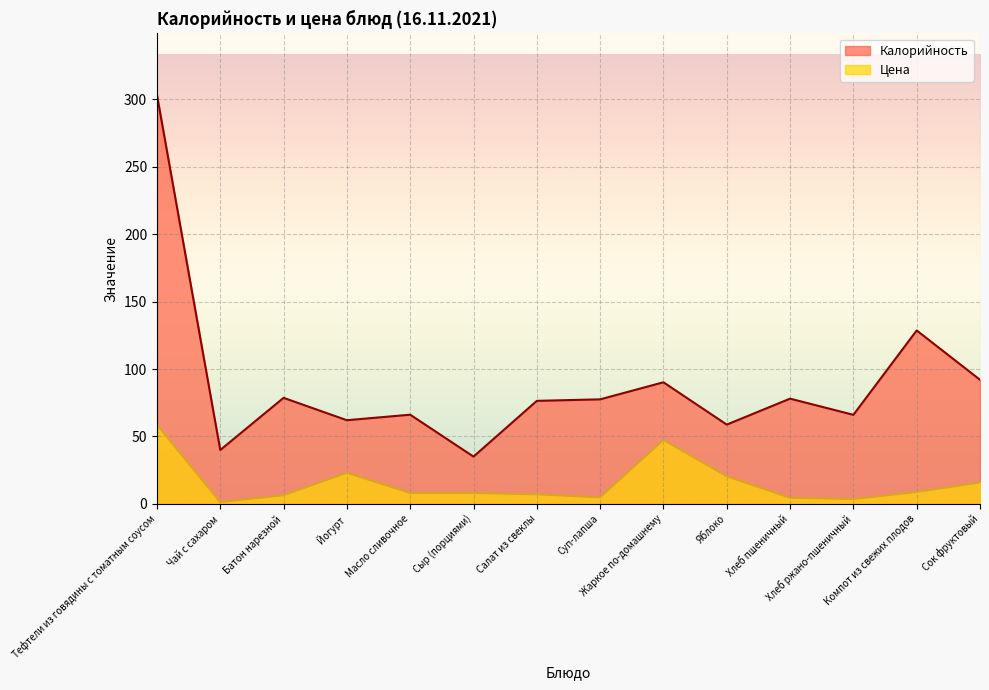

What is the spread (max minus min) of values at Чай с сахаром?

38.7